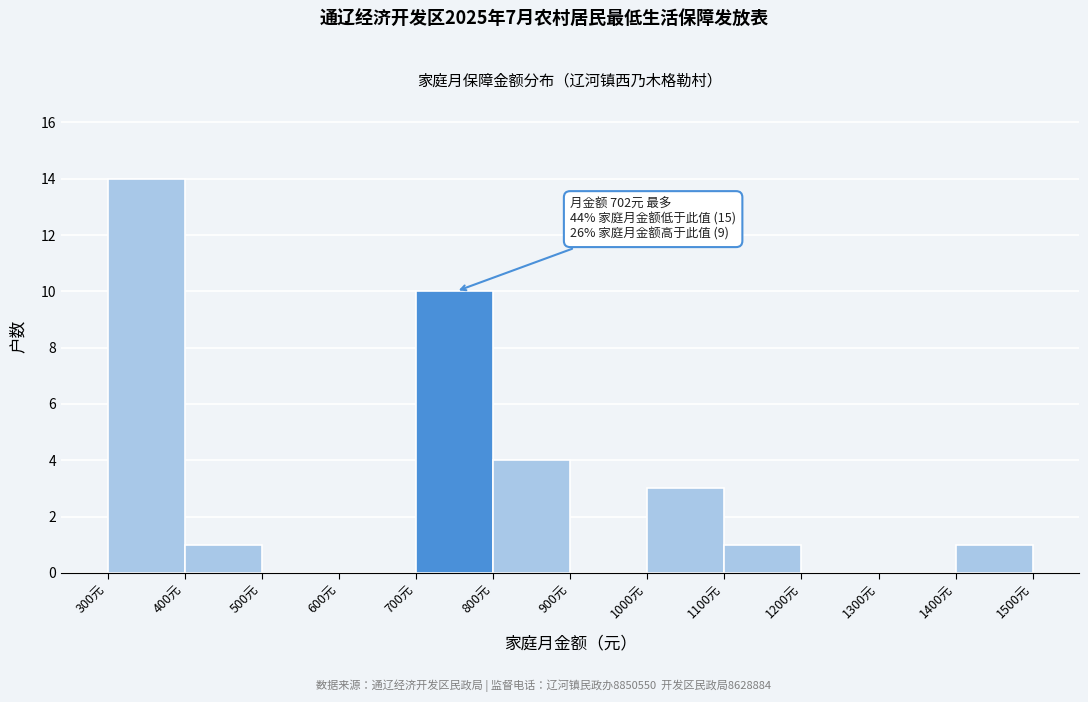

Which range on the x-axis has the tallest bar?

300 to 400